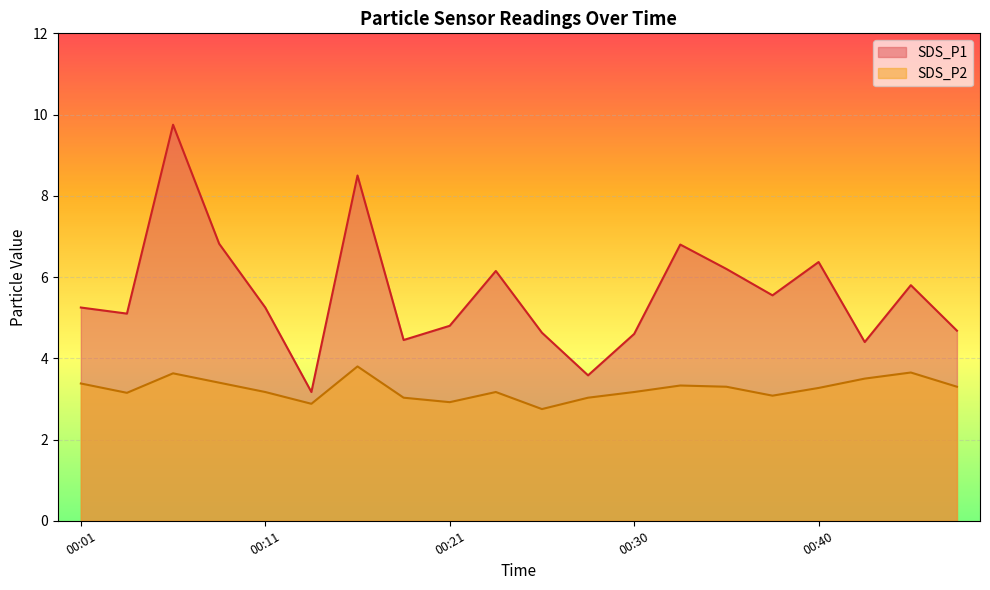

What is the difference between the highest and lowest values at 00:26?

1.9